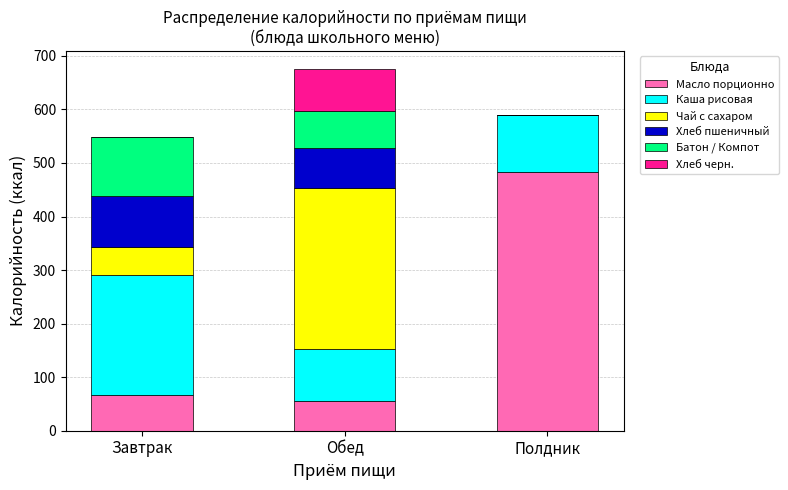

Reading left to right, what are the values for Масло порционно?

Завтрак=66.1	Обед=55.0	Полдник=483.9